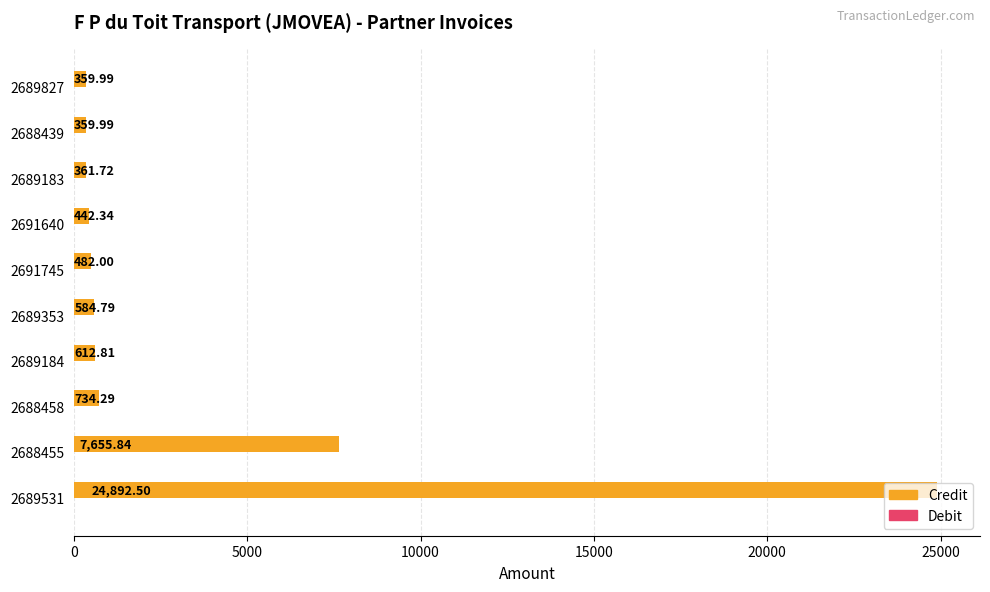

What is the change in value from 2689531 to 2689827?

-24532.5